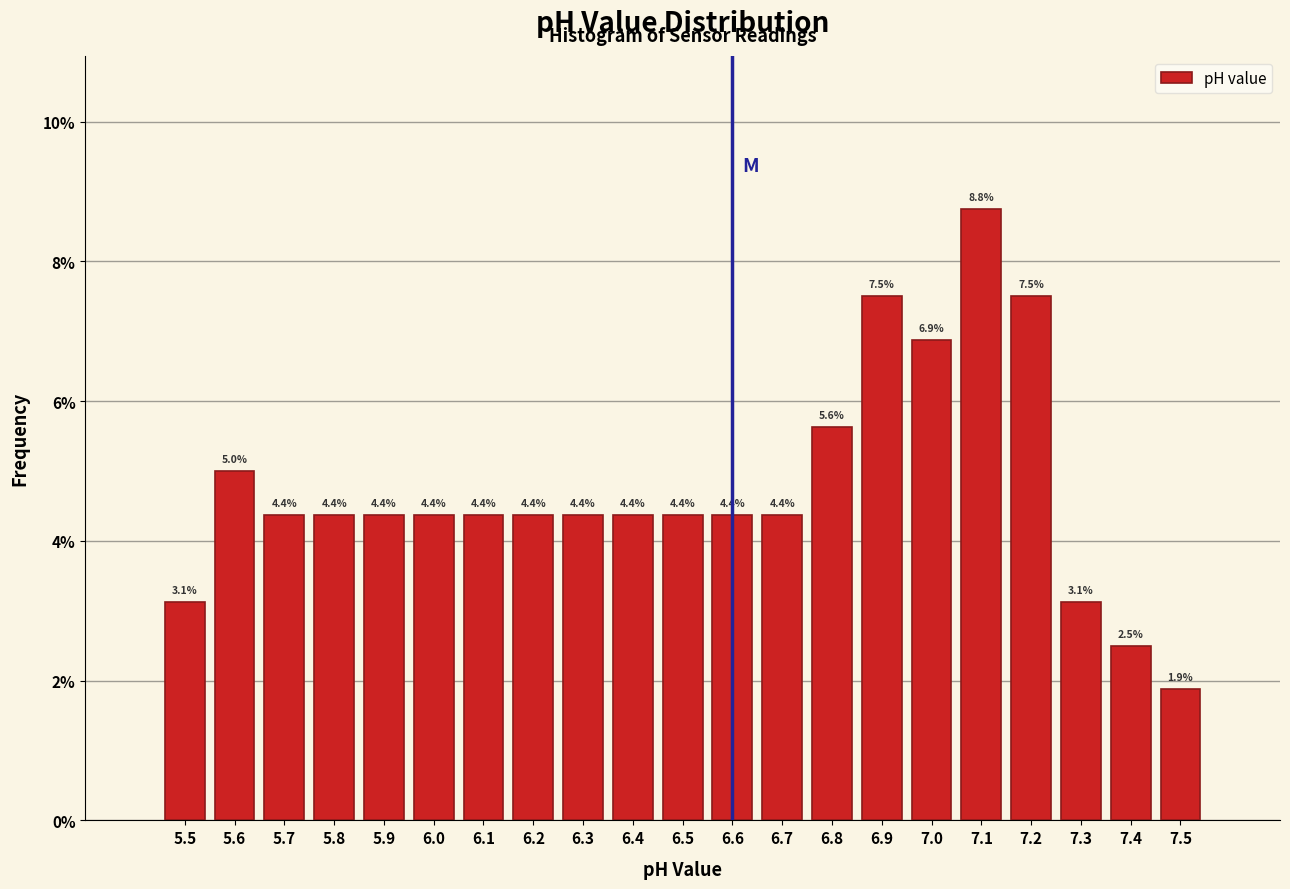

Are the bars horizontal?

No